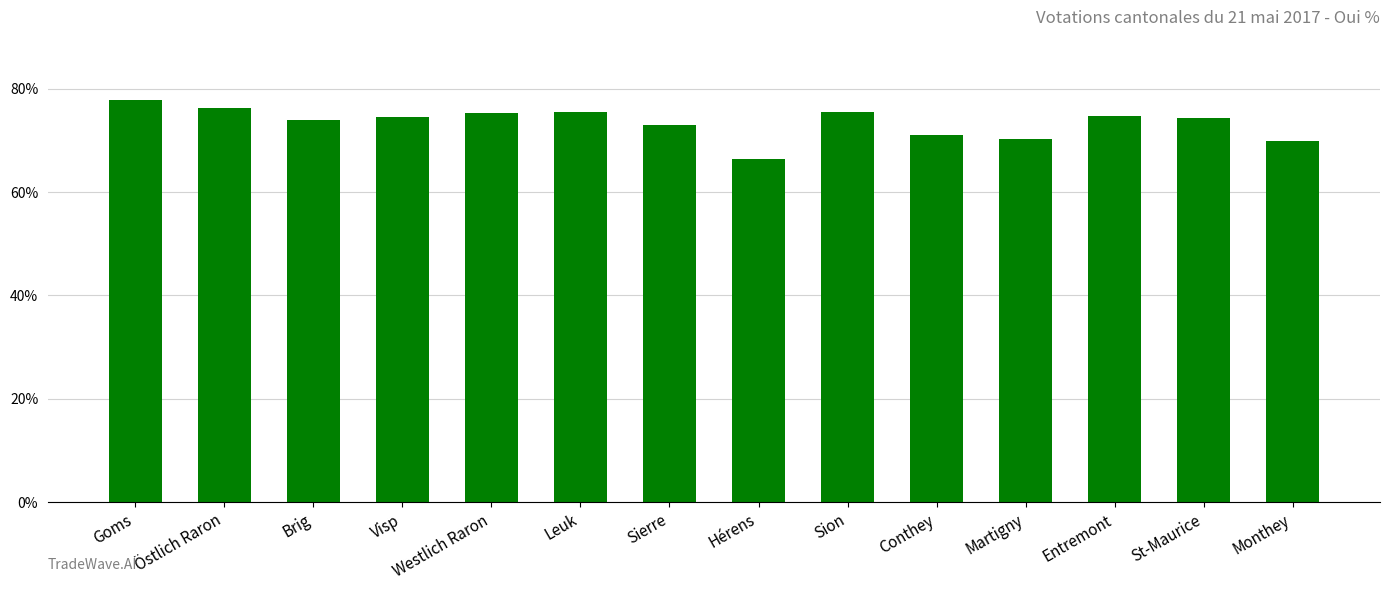

Which has a higher value, Westlich Raron or Martigny?

Westlich Raron